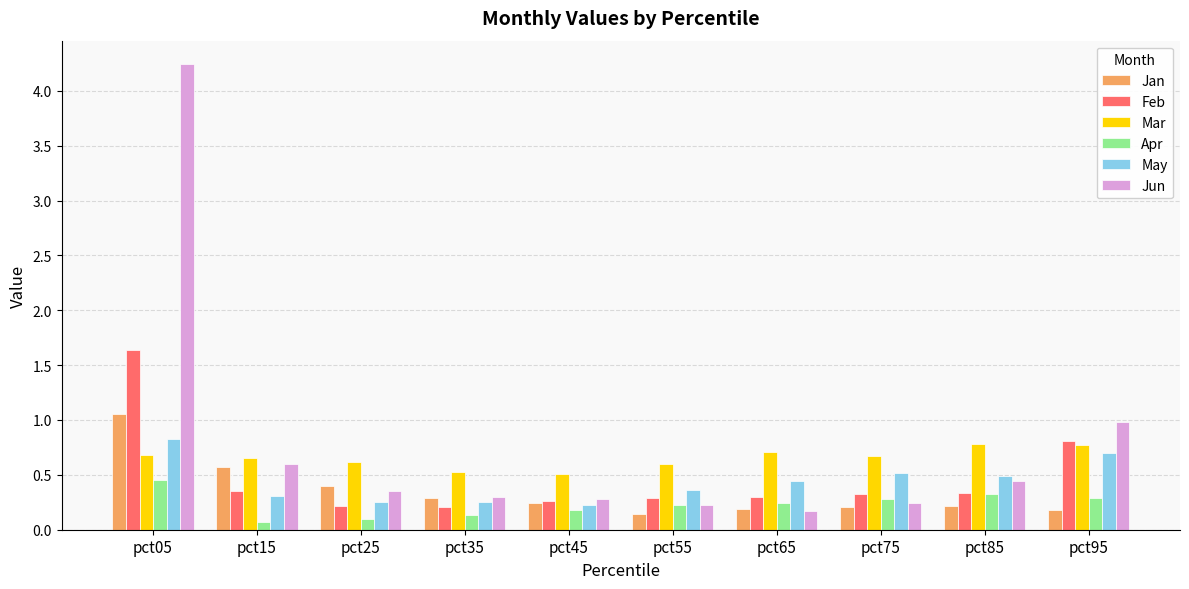

Count the Mar values in the range 0 to 1.

10